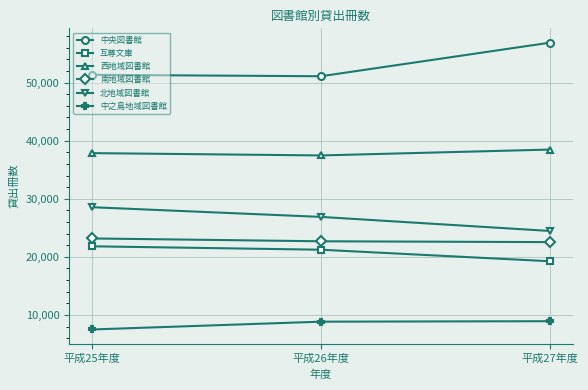

Count the 北地域図書館 values in the range 24460 to 28548.

3